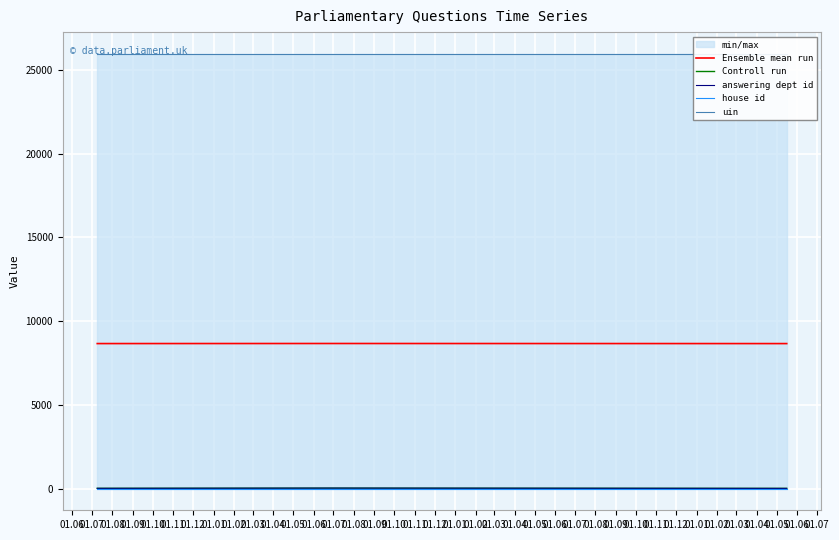

How many data points in Controll run are above 14?

1